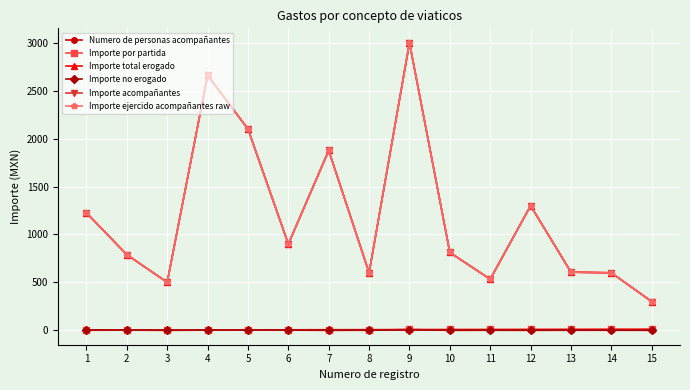

The value of Importe total erogado at 2 is 327.7. True or false?

False